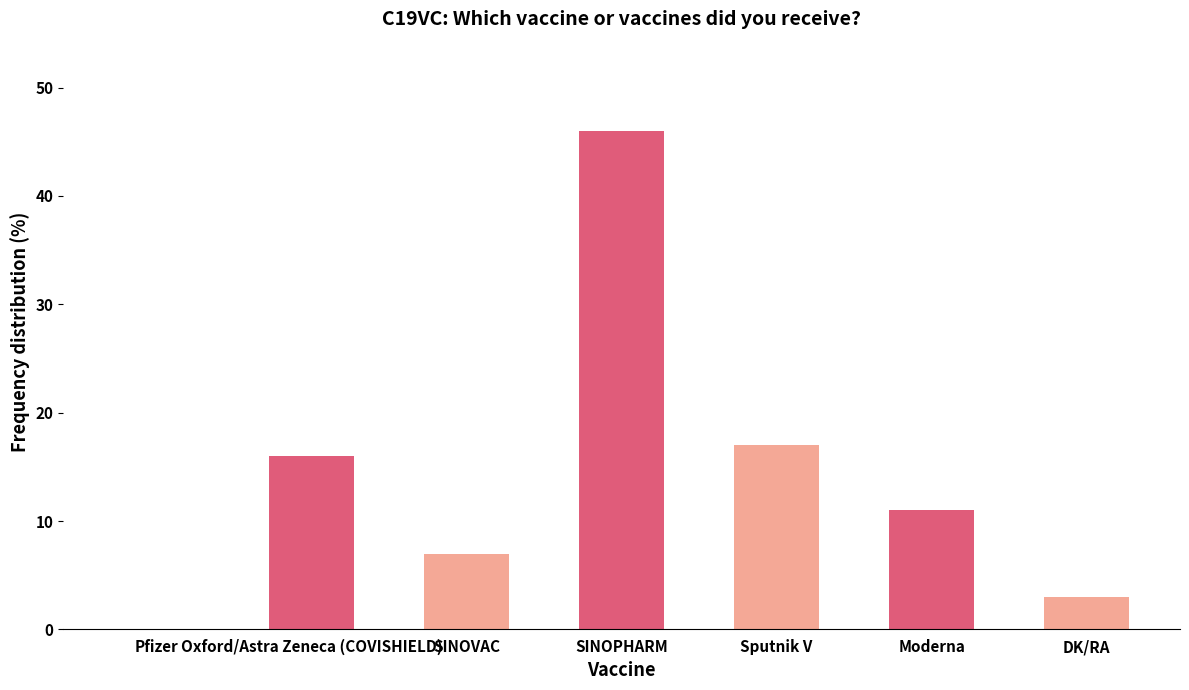

What is the sum of the values at Sputnik V and Moderna?

28